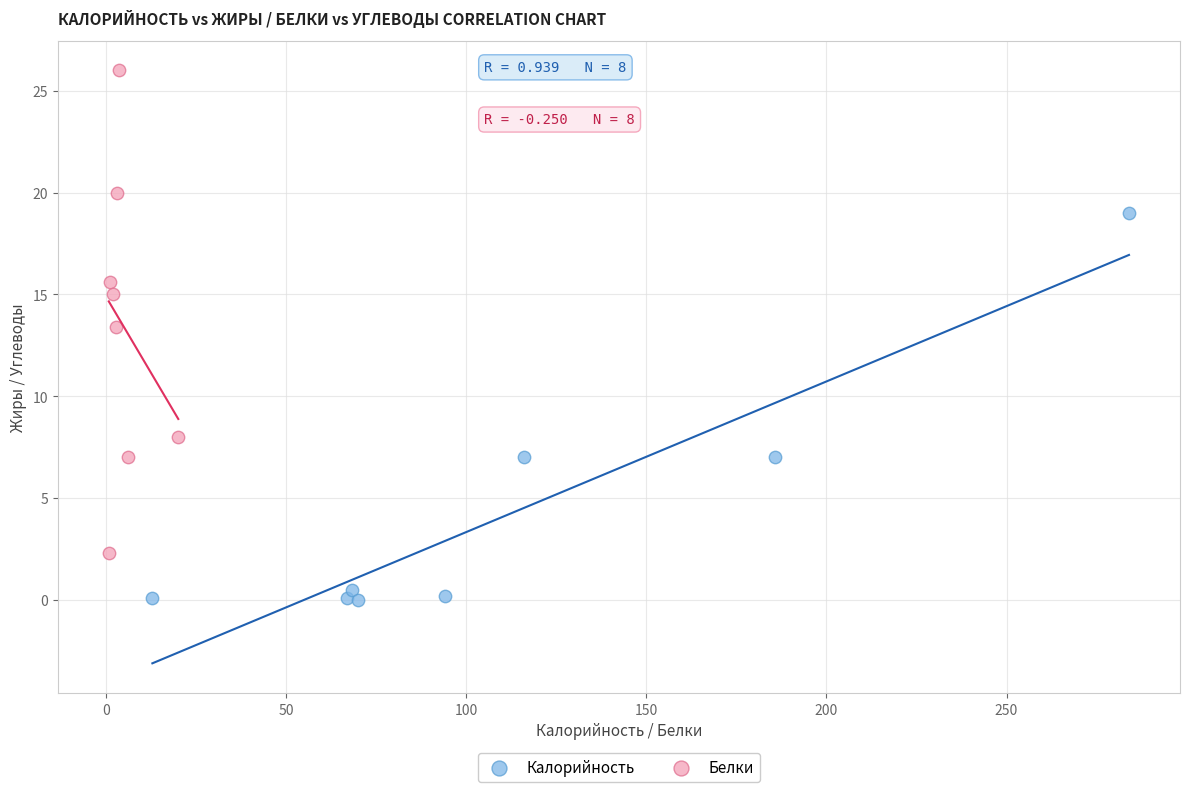

Which series reaches the maximum Y coordinate?

Белки